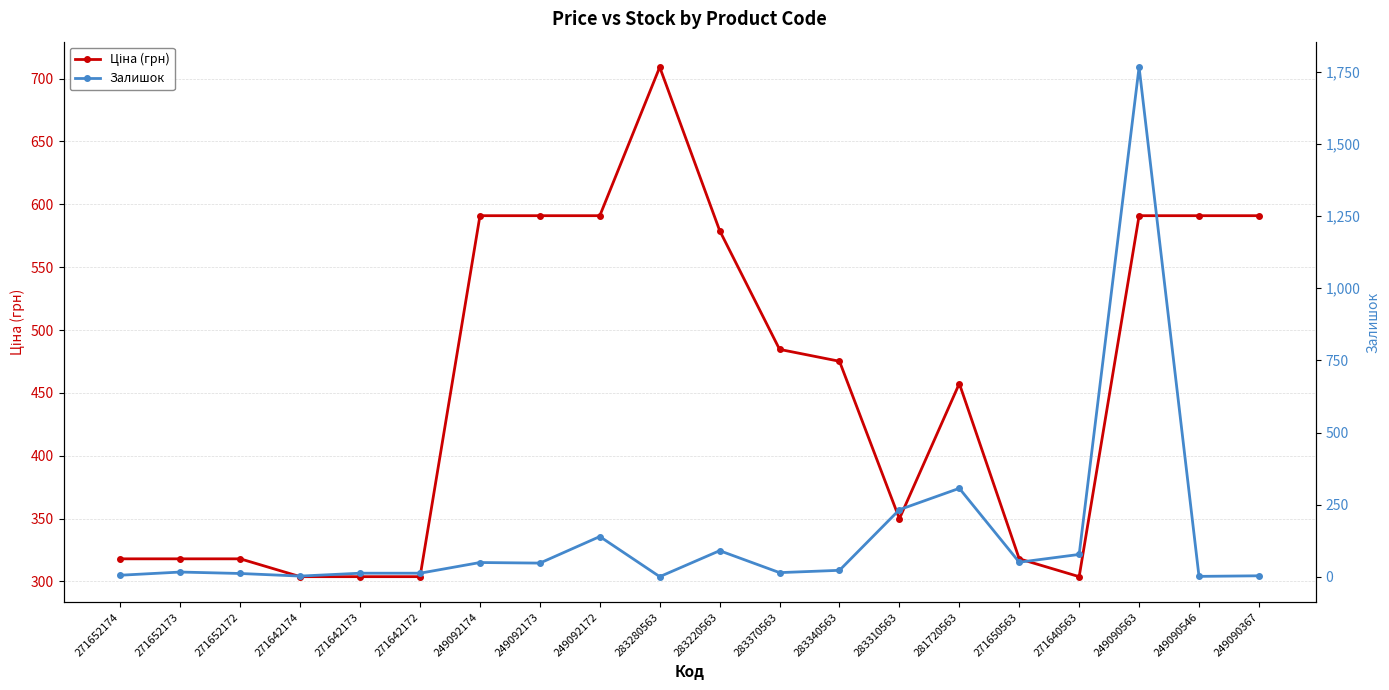

What is the value of the Залишок point at the 9th from the left?

140.0